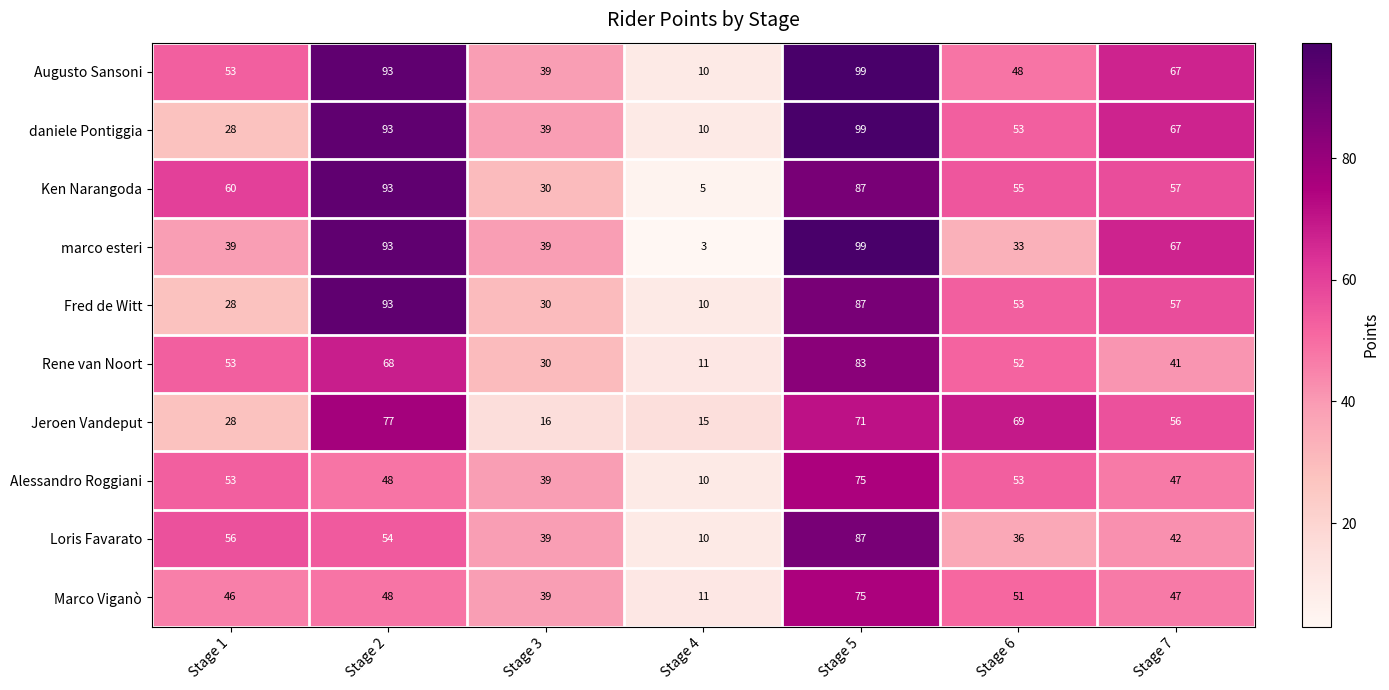

What is the difference between the second highest and minimum values in the Augusto Sansoni series?

83